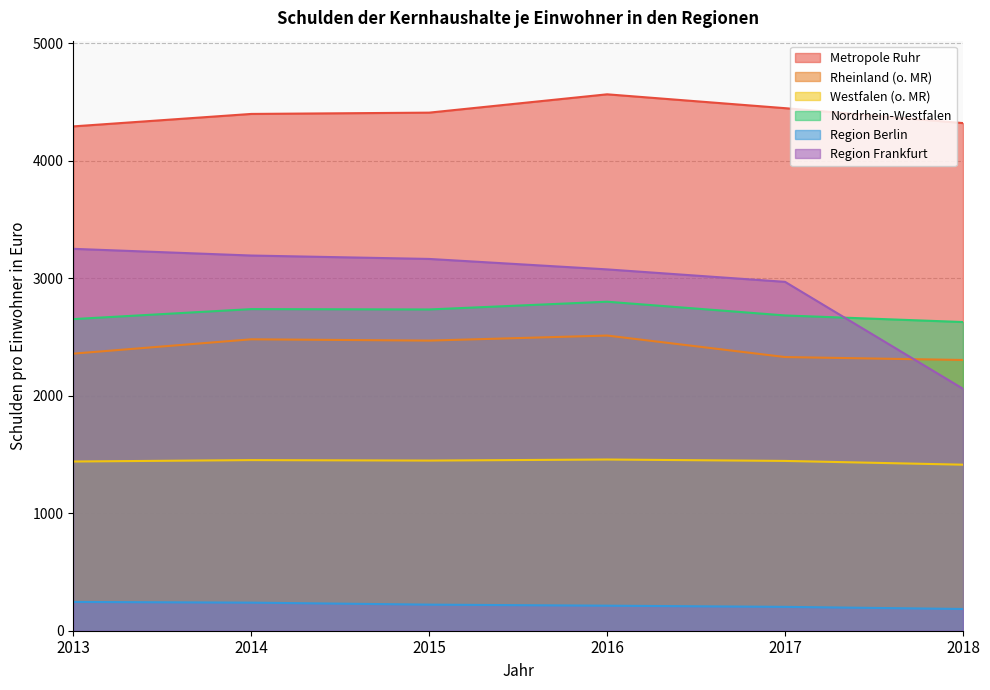

Is the value of Region Berlin at 2016 greater than the value of Rheinland (o. MR) at 2013?

No